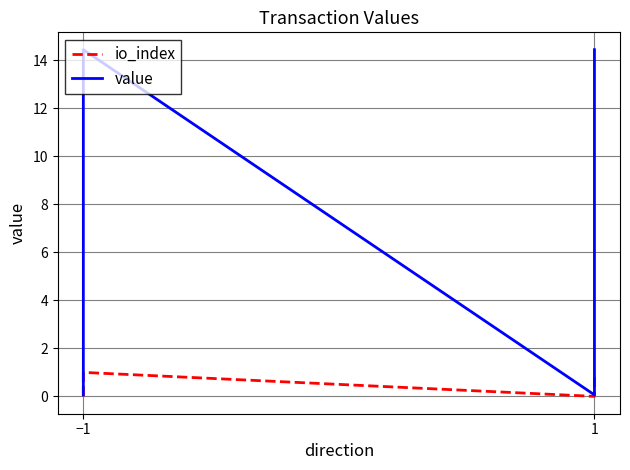

Which series has the widest spread of values?

value